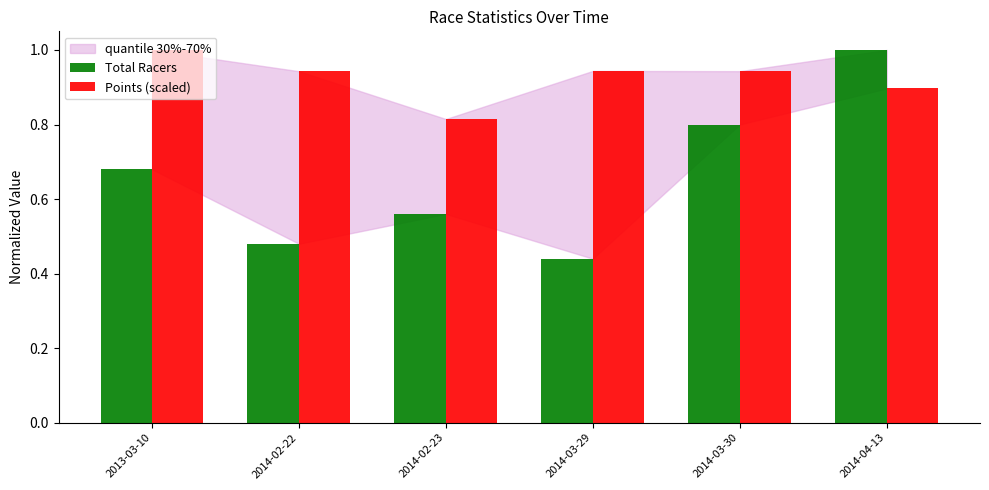

What is the spread (max minus min) of values at 2013-03-10?

0.3